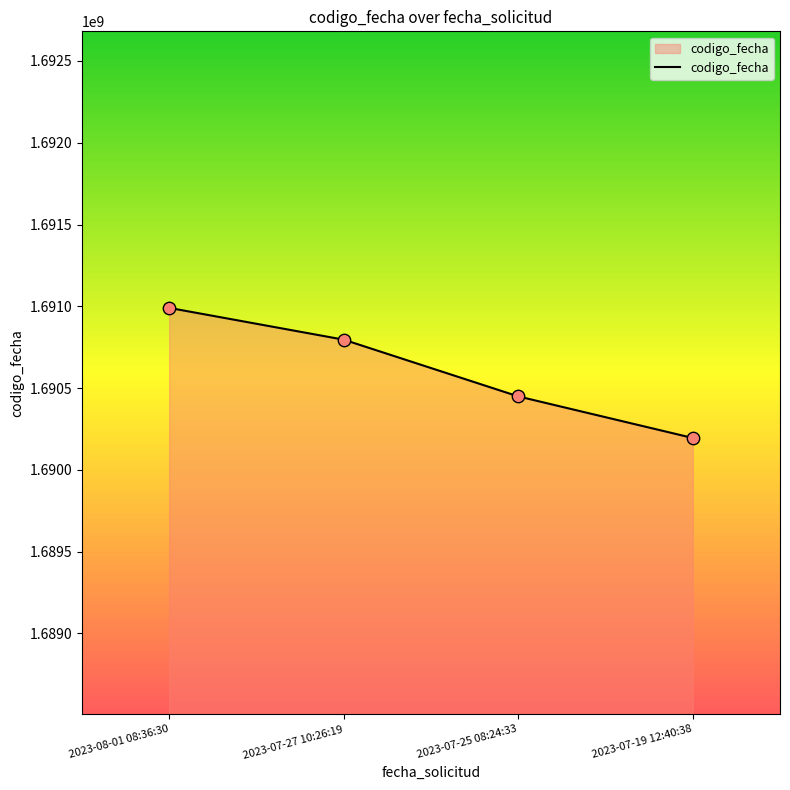

Between 2023-07-27 10:26:19 and 2023-07-25 08:24:33, which is larger?

2023-07-27 10:26:19